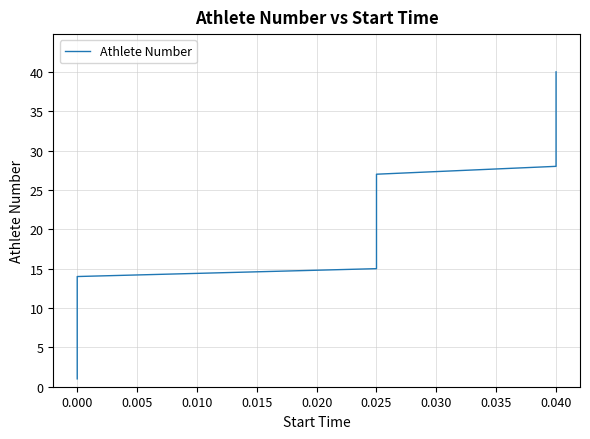

True or false: the data shows 9 at 0.025.

False